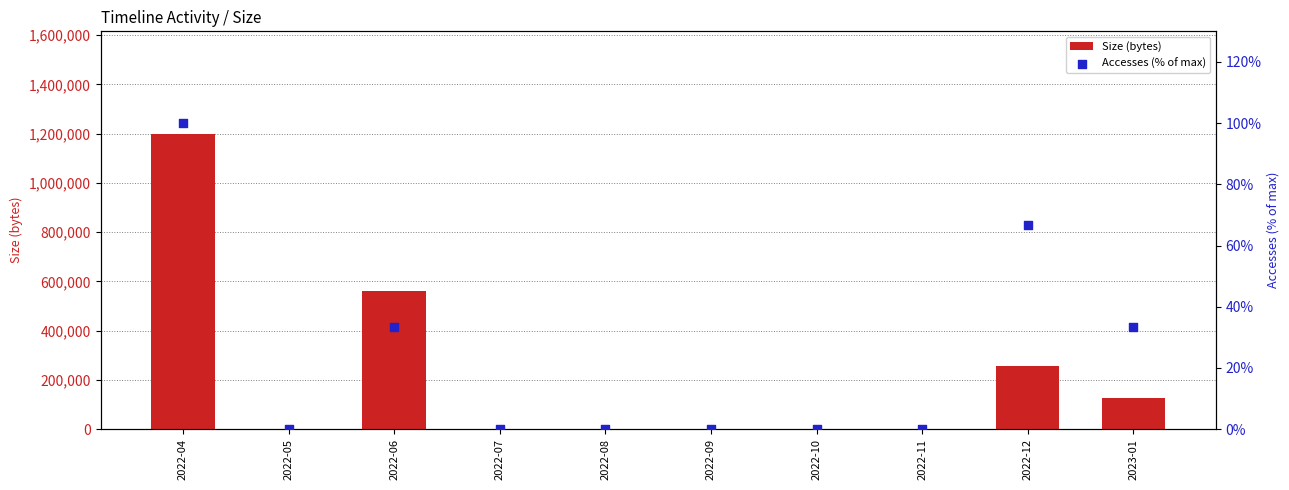

At which category is the sum across all series the highest?

2022-04